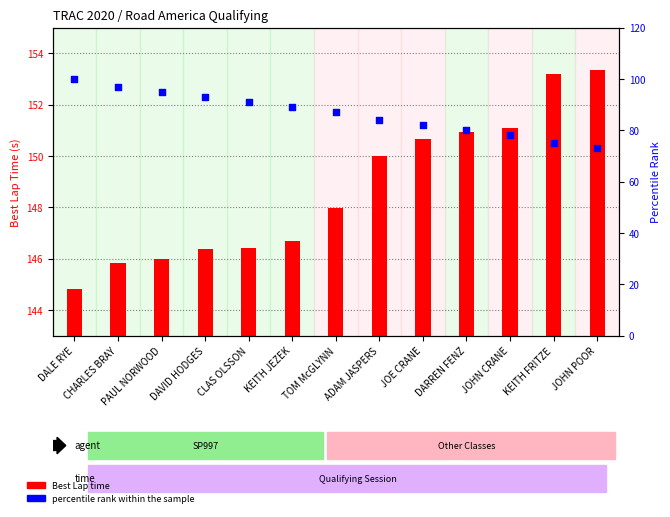

Which series has the largest Y range (max minus min)?

percentile rank within the sample